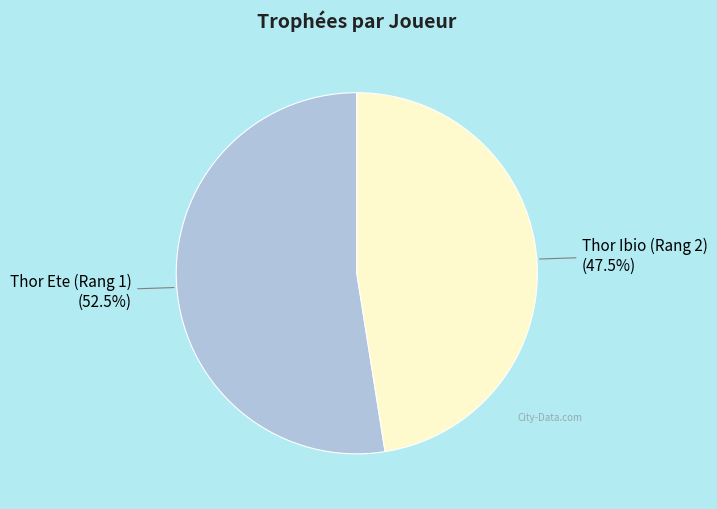

How many slices are in this pie chart?

2